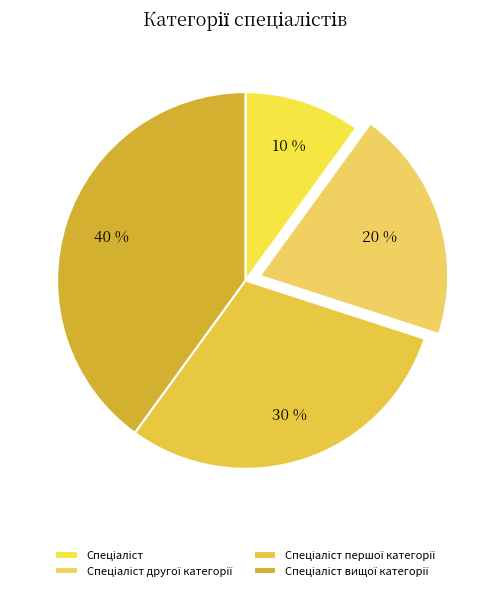

How many slices are in this pie chart?

4